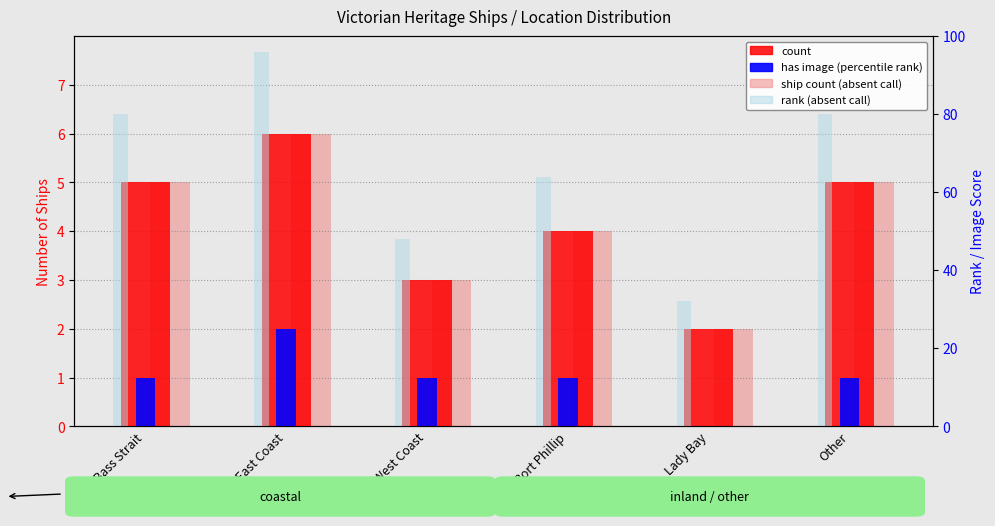

What is the difference between the ship count (absent call) values at Lady Bay and West Coast?

1